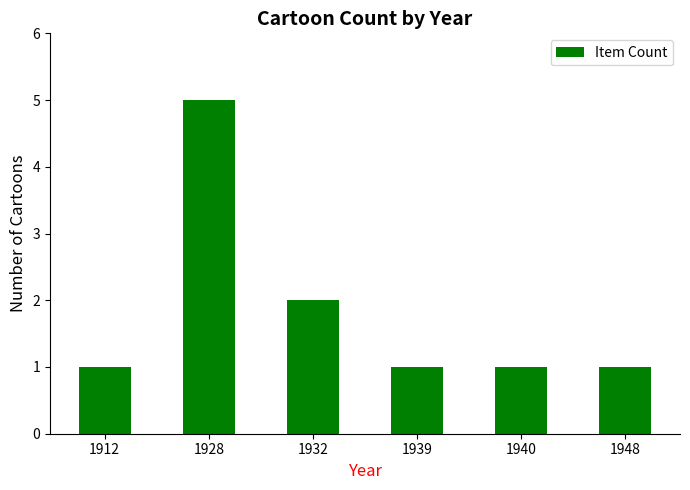

At which category does the chart reach its peak across all series?

1928